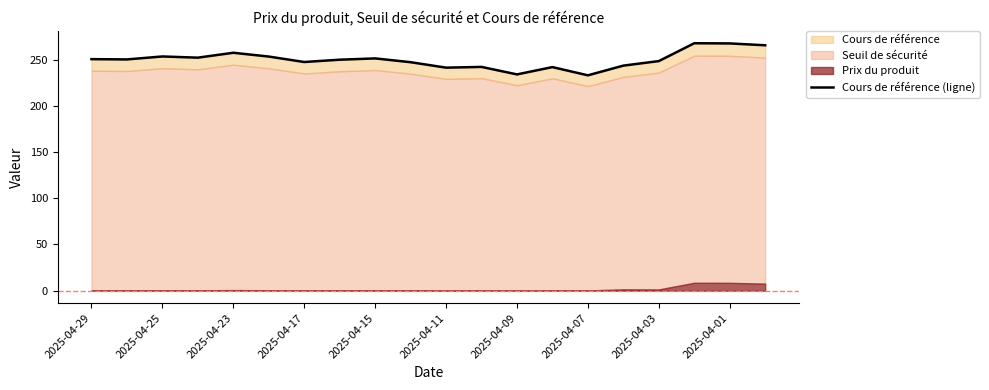

True or false: the data shows 71.6 at 2025-04-29.

False